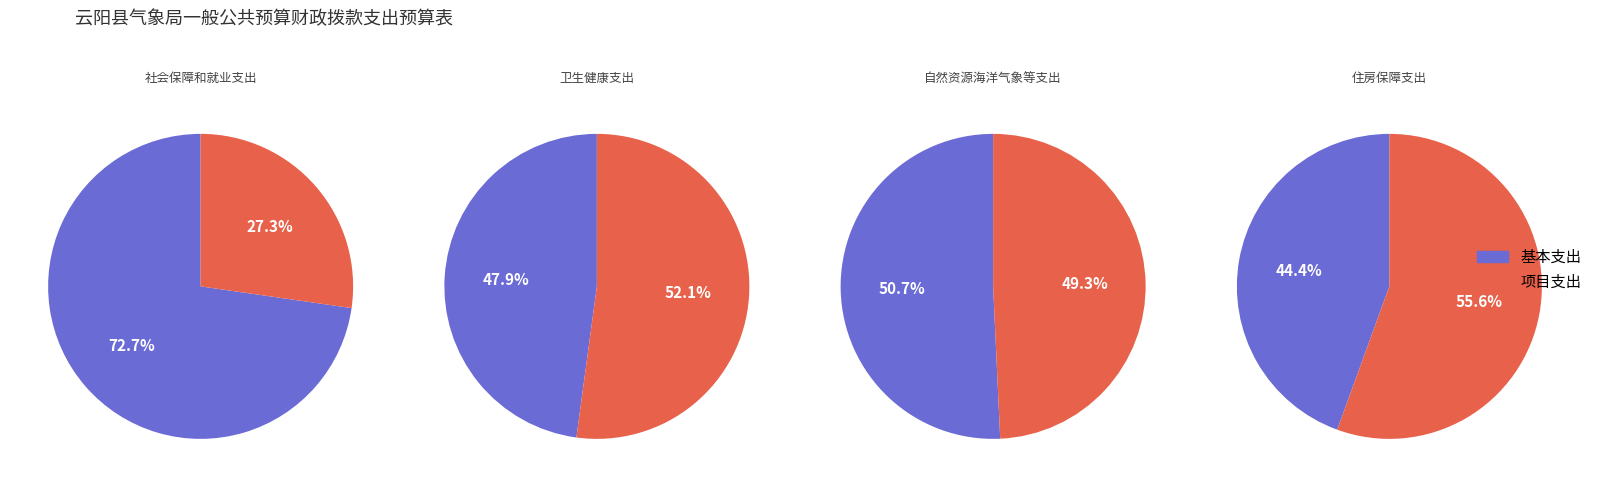

What is the smallest slice in the pie chart?

社会保障和就业支出